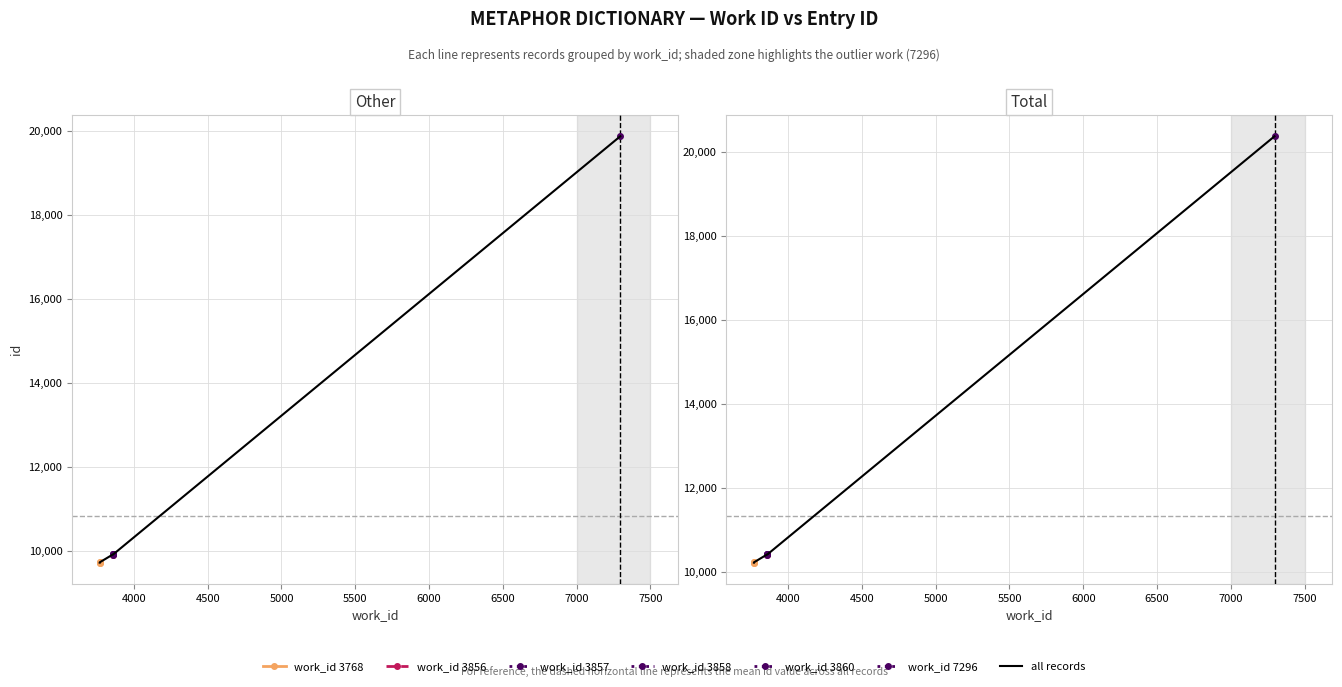

Is it true that id equals 10410 at 3858?

True